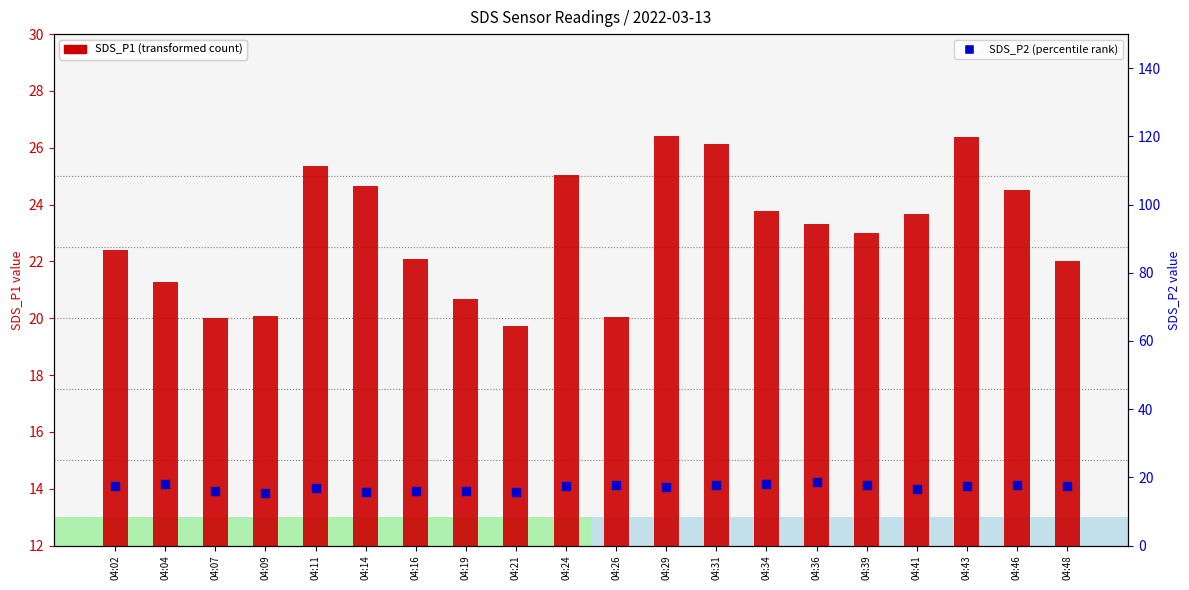

Which series has the widest spread of Y values?

SDS_P1 (transformed count)